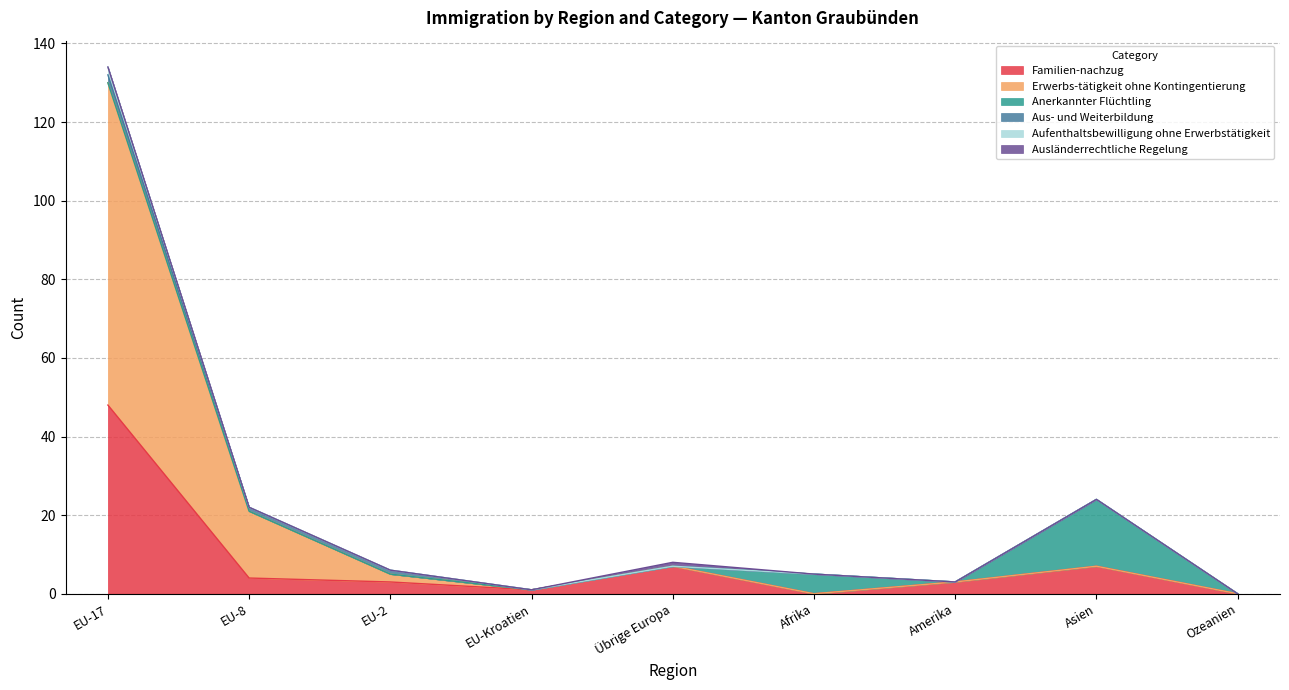

What is the label of the 2nd point from the left?

EU-8